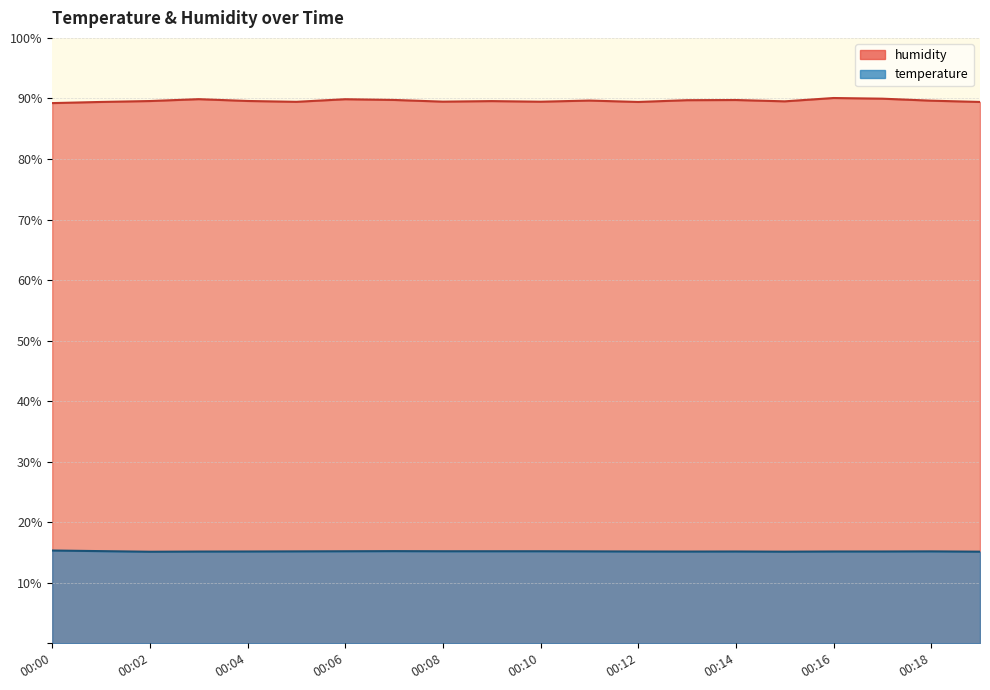

True or false: humidity and temperature intersect in this chart.

False